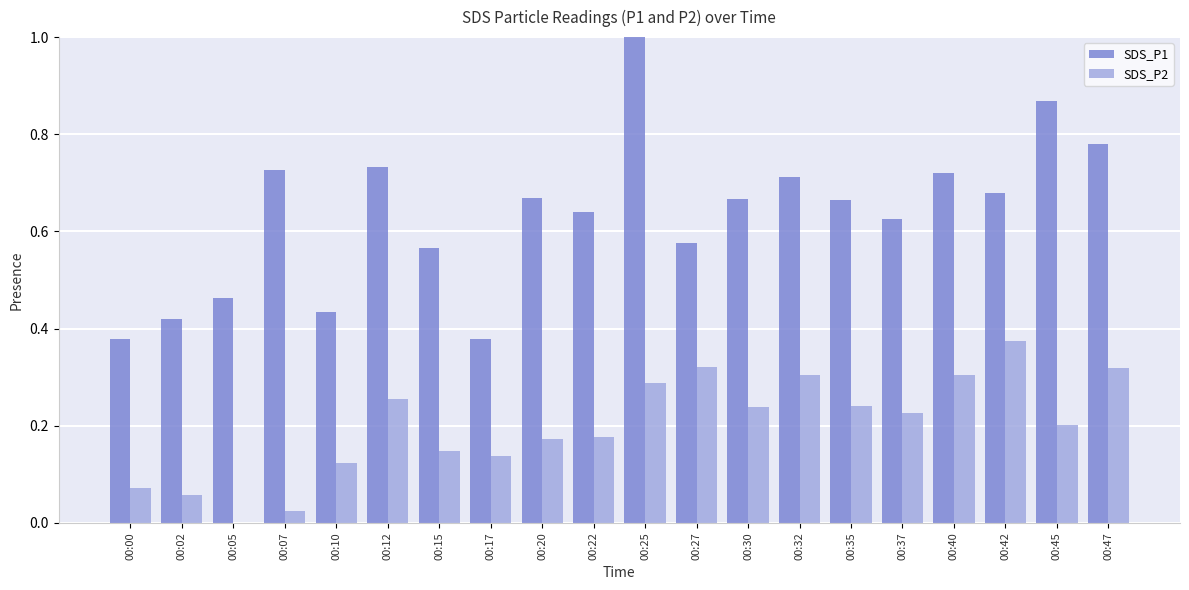

Is the value of SDS_P2 at 00:37 greater than the value of SDS_P1 at 00:05?

No